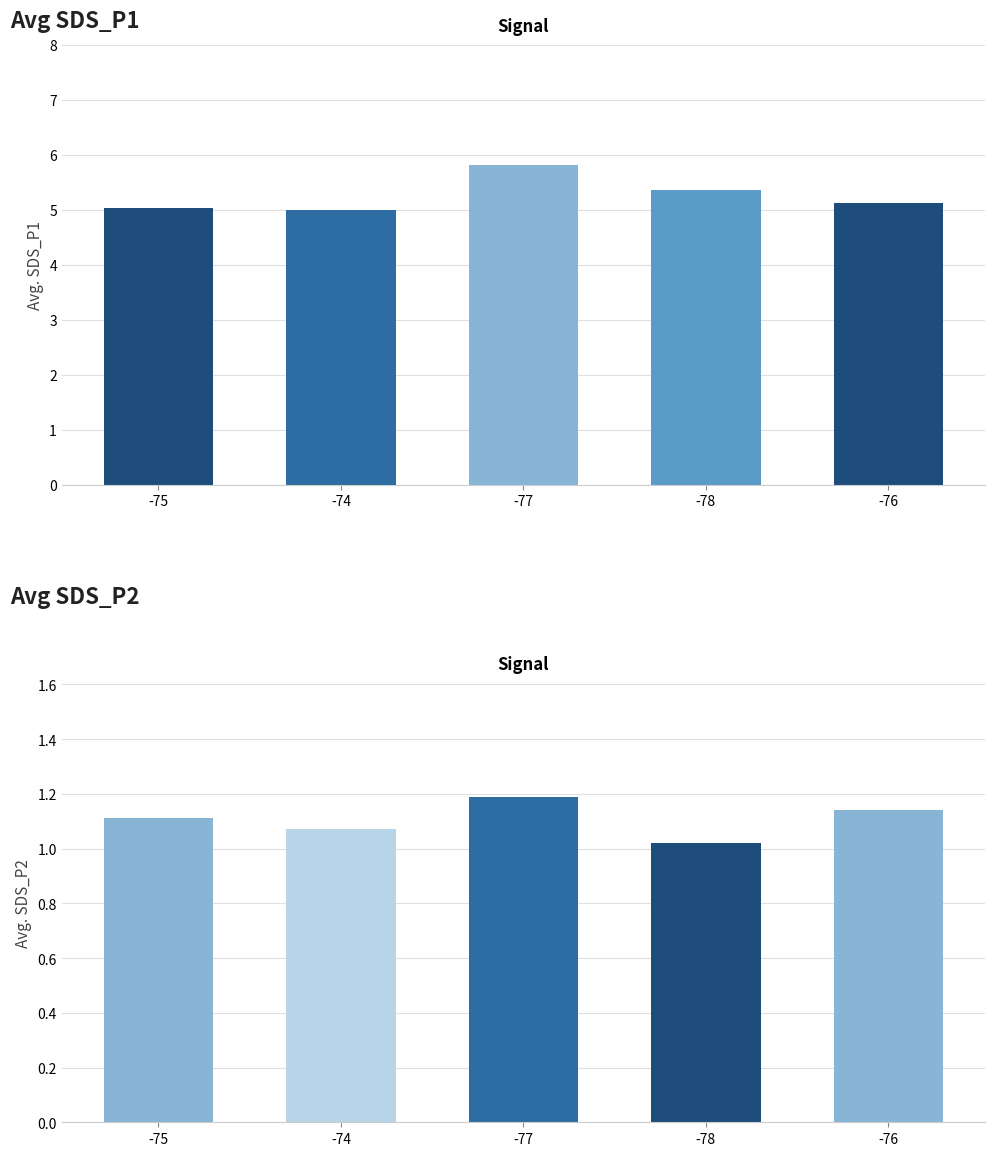

Between -75 and -76, which series saw the biggest shift?

Avg SDS_P1